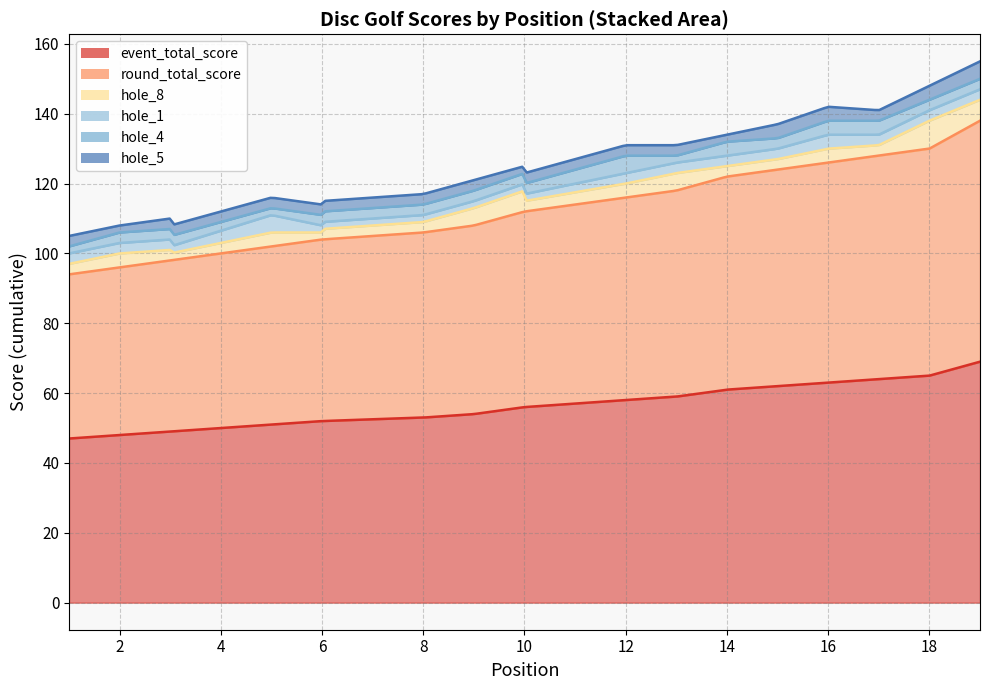

True or false: hole_5 and event_total_score intersect in this chart.

False